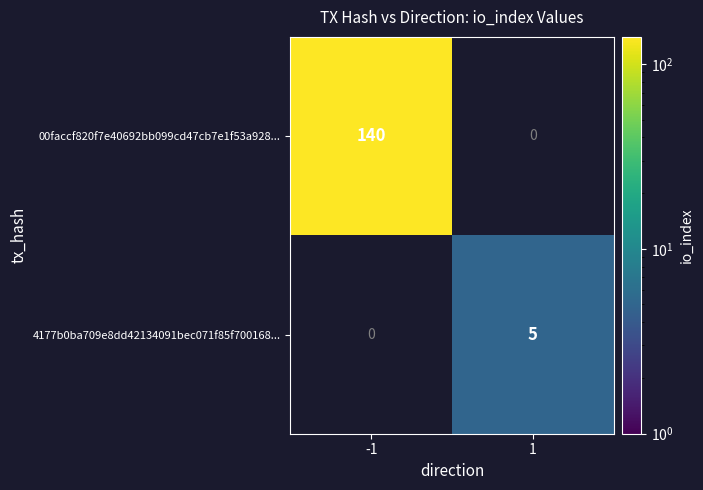

The value of 00faccf820f7e40692bb099cd47cb7e1f53a928... at -1 is 209. True or false?

False